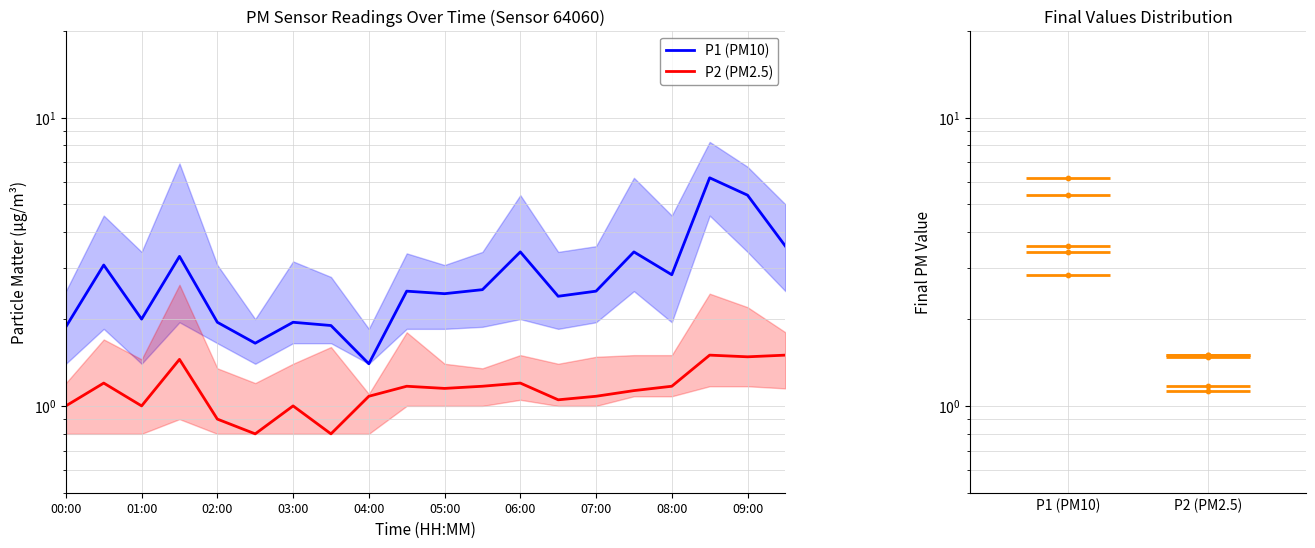

Which series has the largest total across all categories?

P1 (PM10)